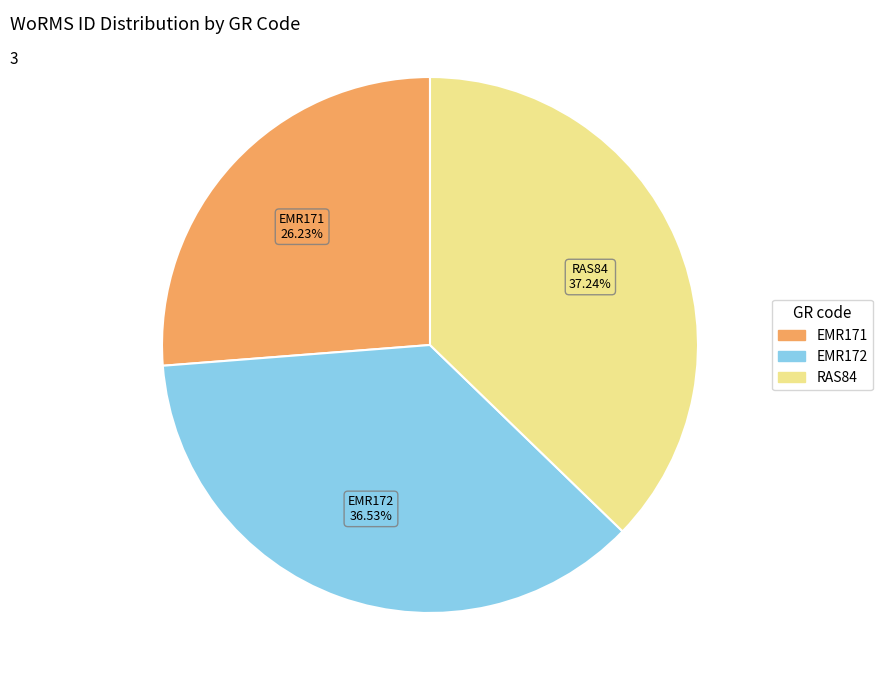

Does EMR172 represent more than half of the total?

No